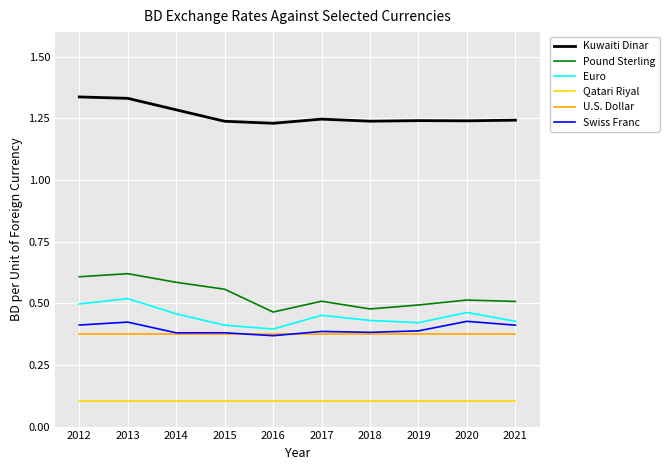

Is it true that Euro equals 0.4 at 2021?

True